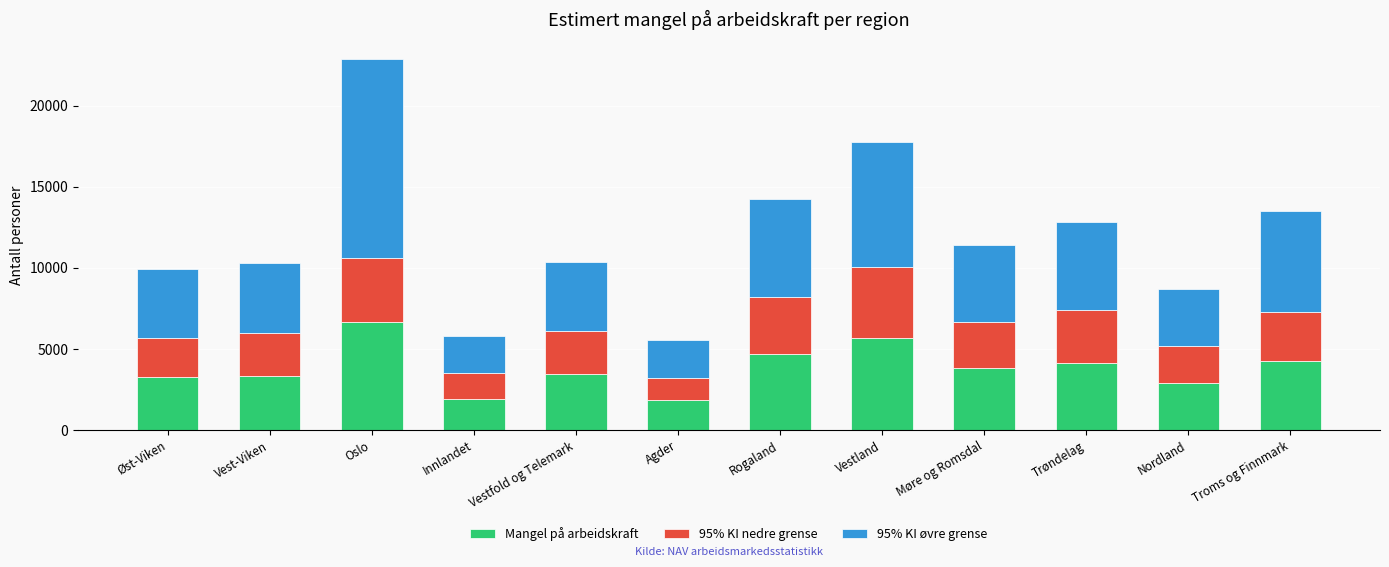

What is the total value across all series at Trøndelag?

12845